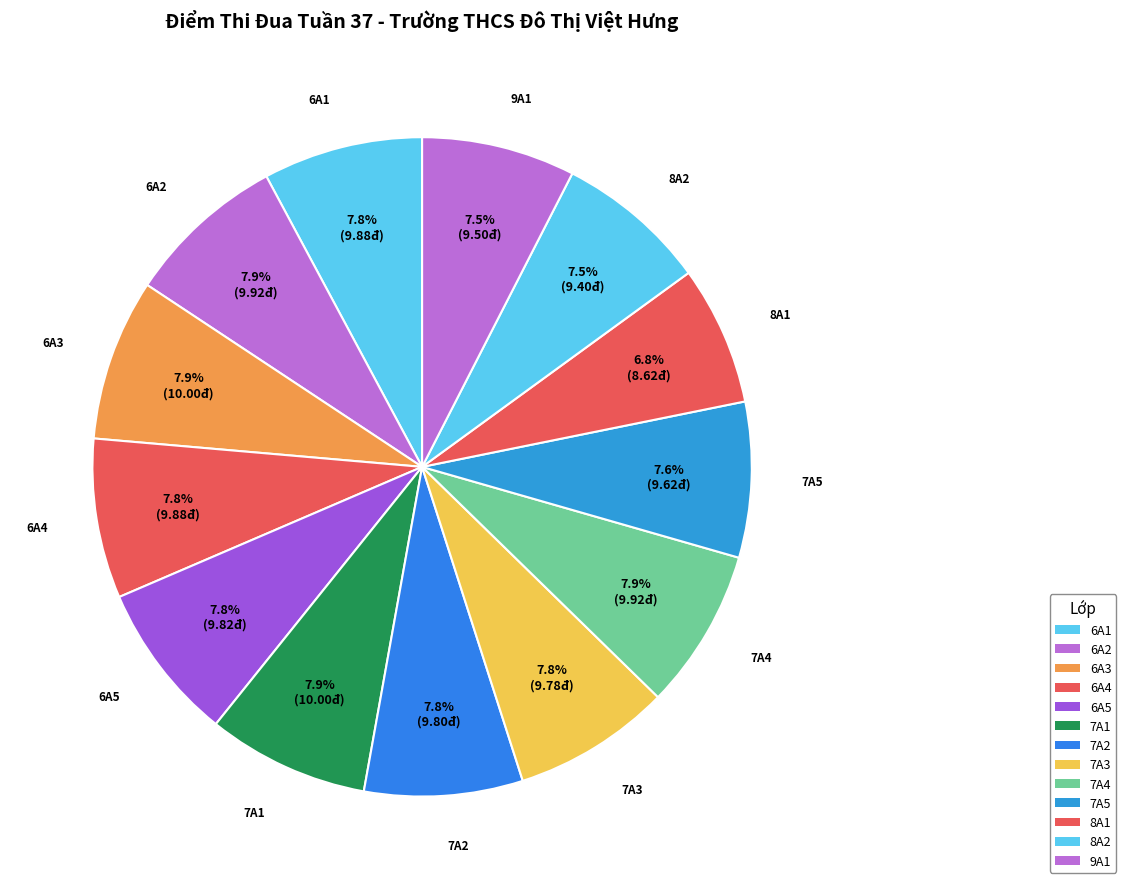

Count the number of slices in the pie.

13